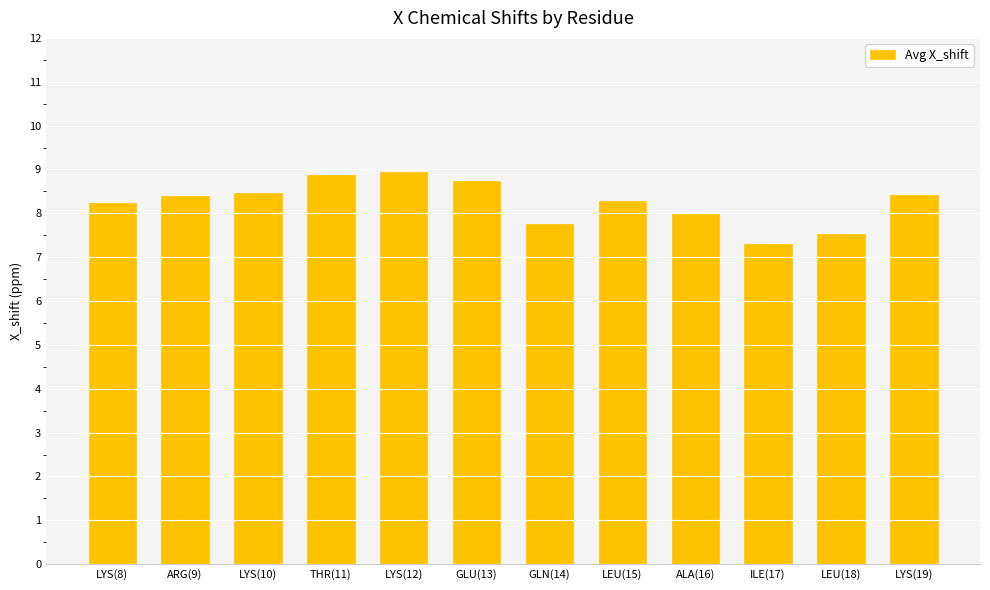

What is the greatest value displayed?

8.9